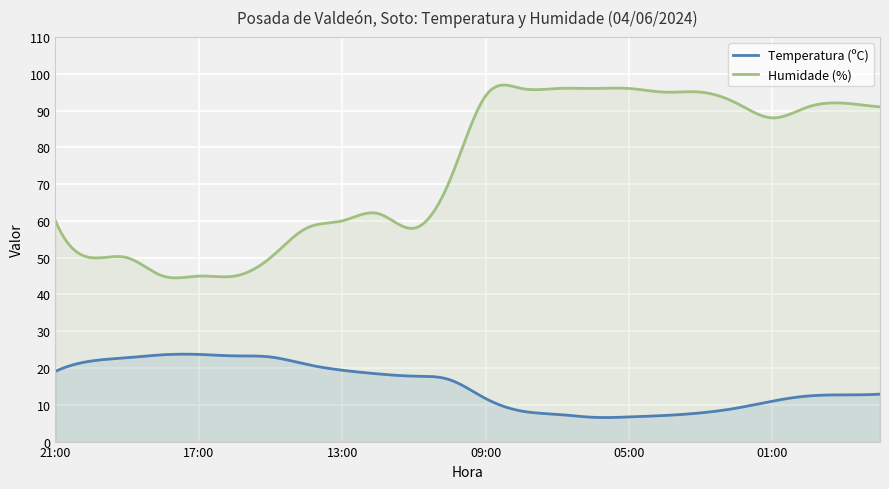

True or false: Temperatura (ºC) and Humidade (%) cross at least once.

False